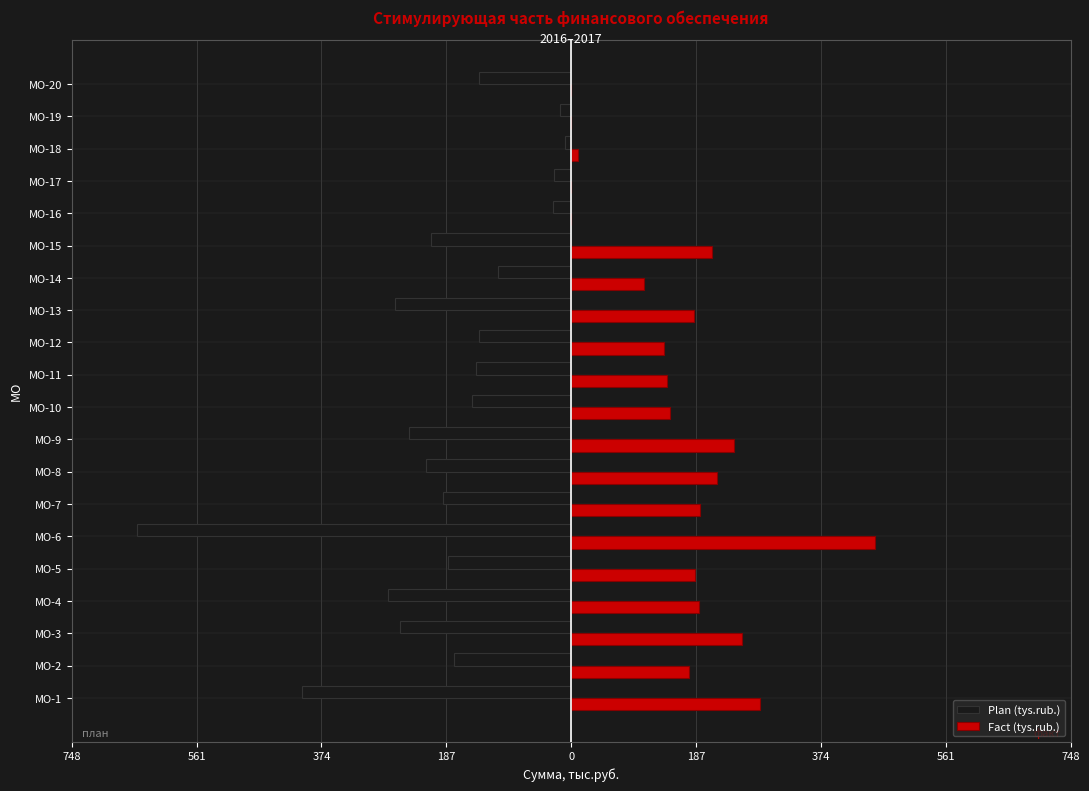

What are all the series names shown in the legend?

Plan (tys.rub.), Fact (tys.rub.)